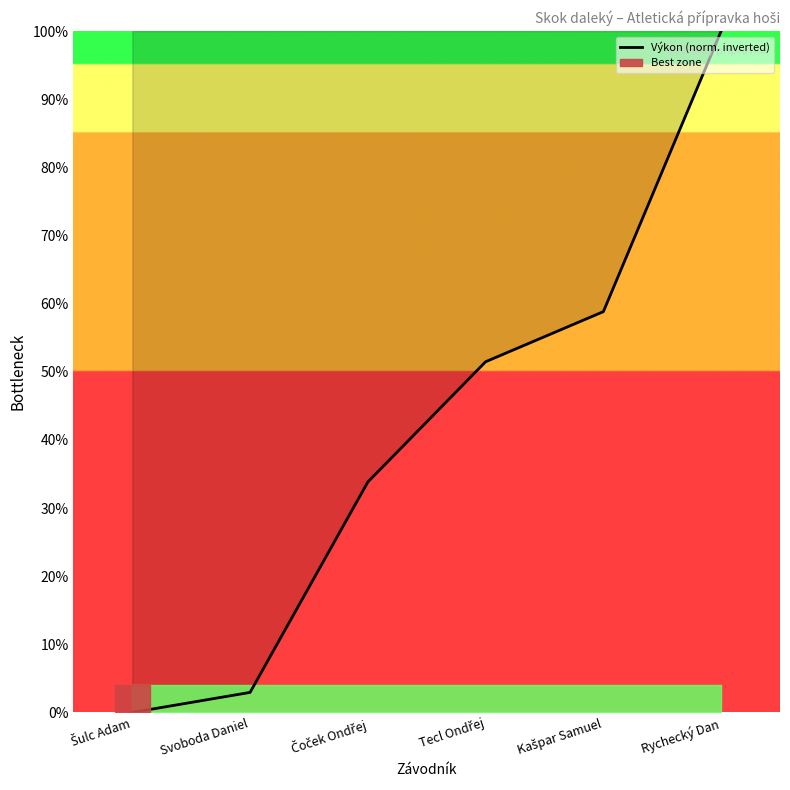

Reading left to right, list all the values displayed in this chart.

Šulc Adam=0.0	Svoboda Daniel=2.9	Čoček Ondřej=33.8	Tecl Ondřej=51.5	Kašpar Samuel=58.8	Rychecký Dan=100.0